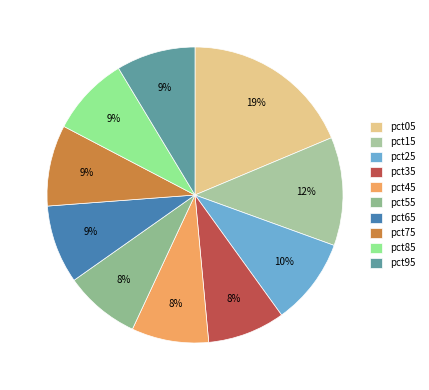

Is there a majority slice in this chart?

No